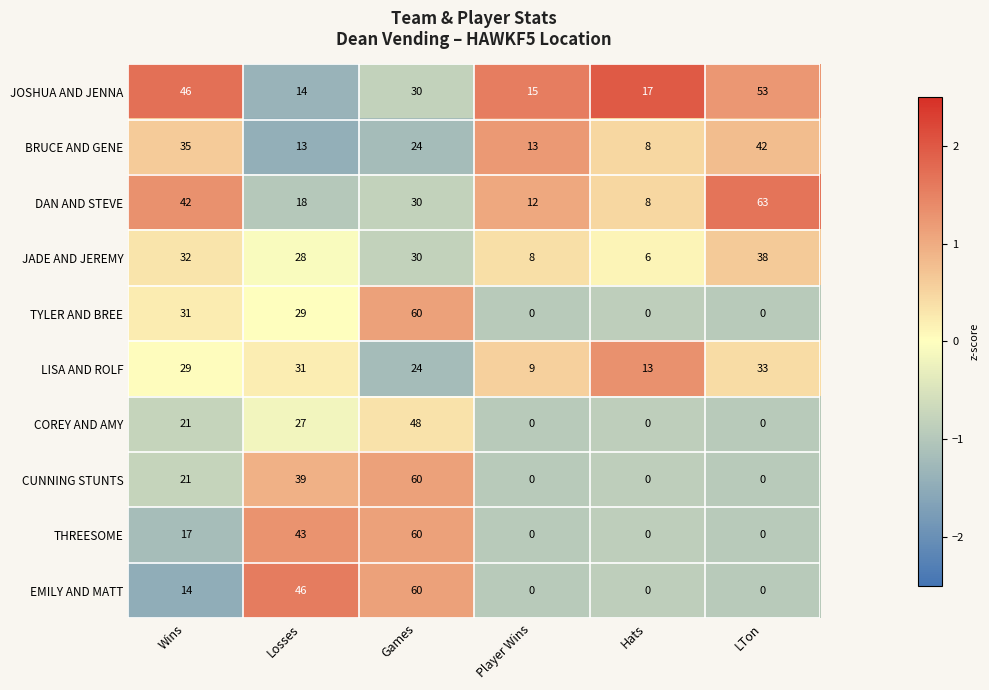

What is the total value across all series at Games?

426